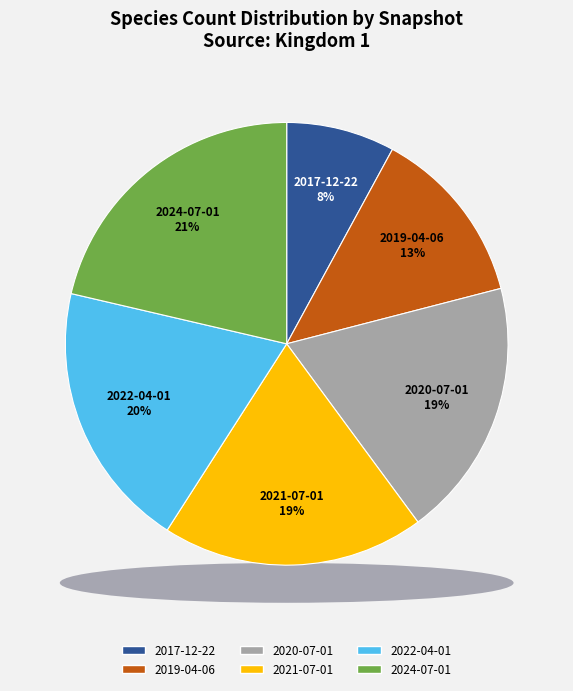

Does any single category account for the majority?

No